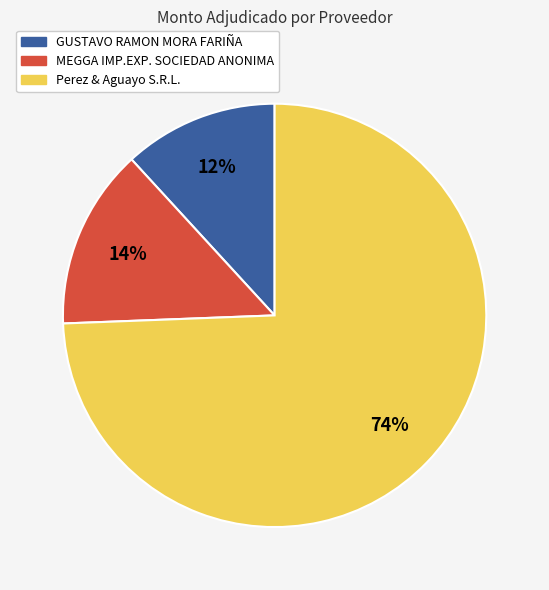

To the nearest percent, what portion does GUSTAVO RAMON MORA FARIÑA represent?

12%